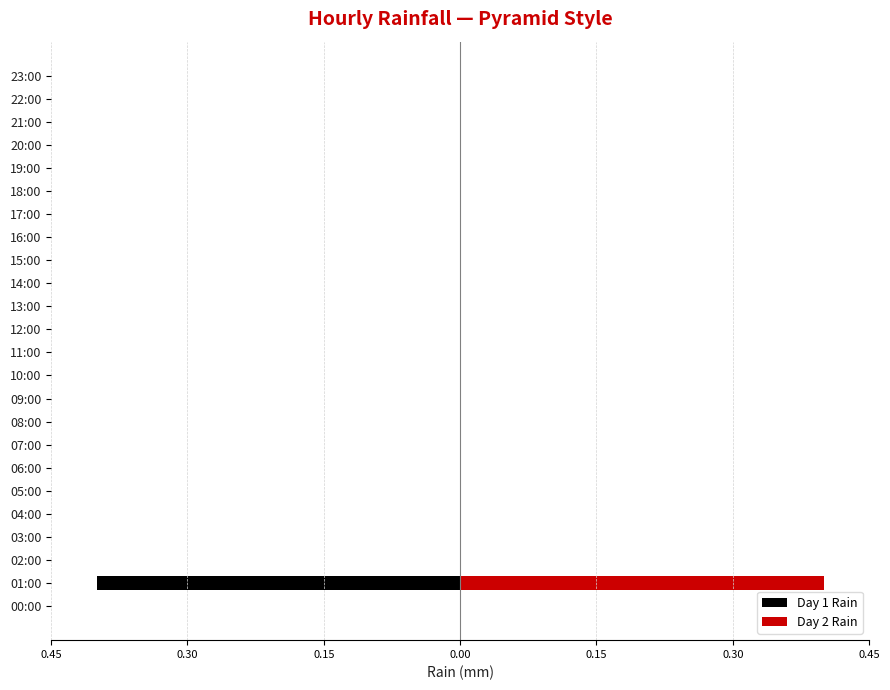

List the series in order of their overall mean, lowest first.

Day 1 Rain, Day 2 Rain